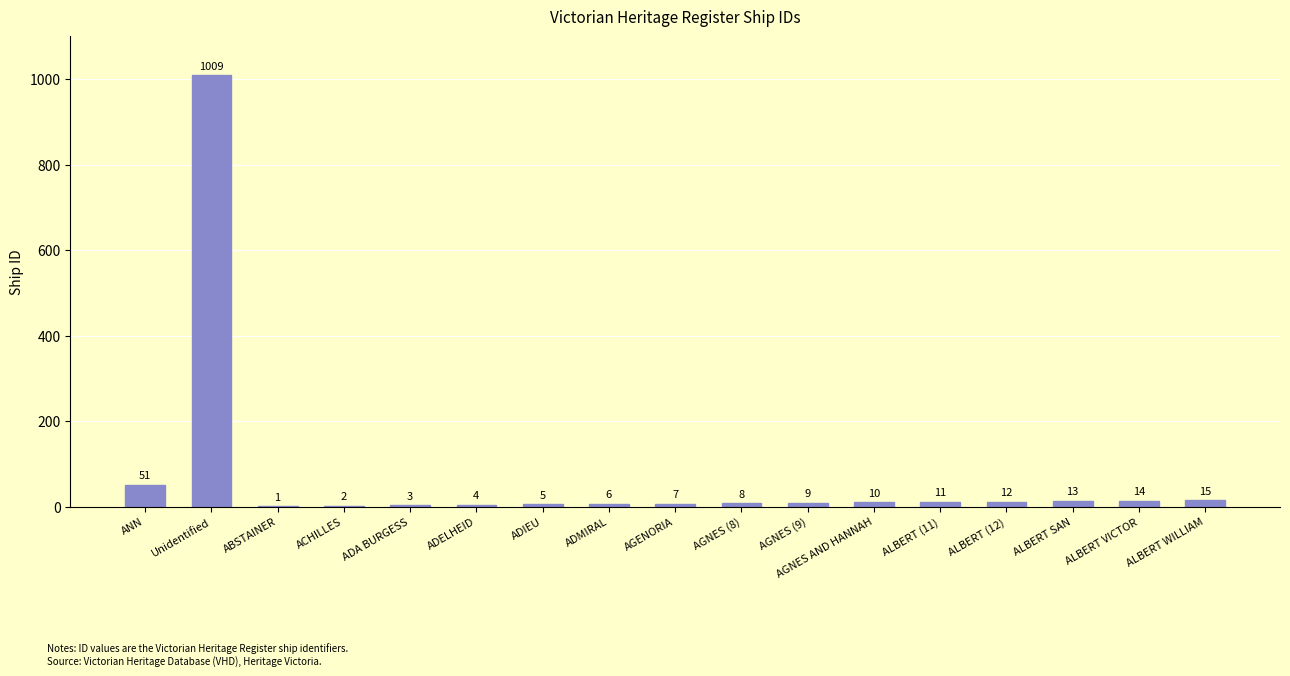

What is the change in value from AGNES (9) to ALBERT SAN?

+4